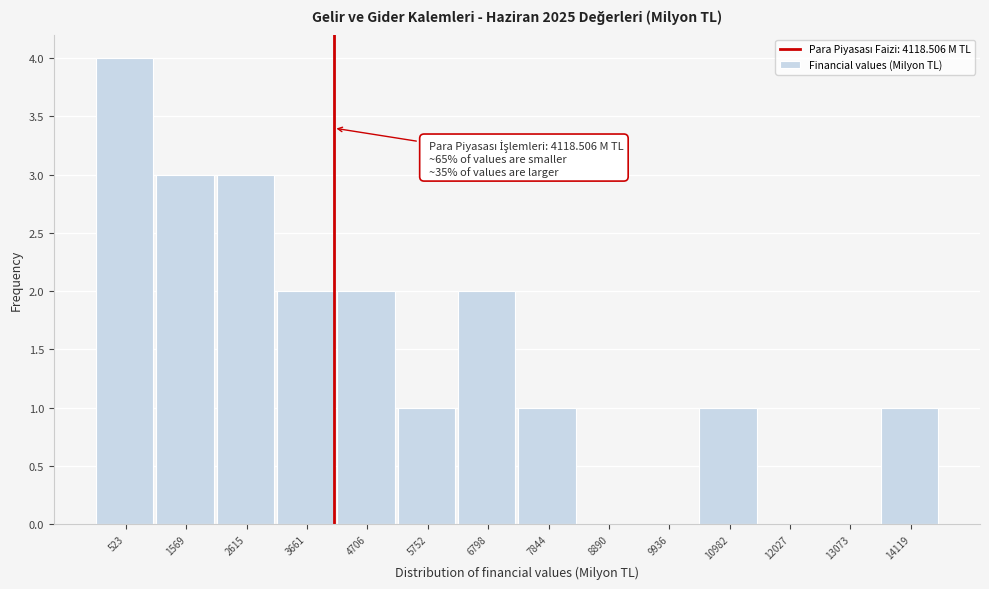

Over which range of the x-axis is the bar tallest?

0 to 1000